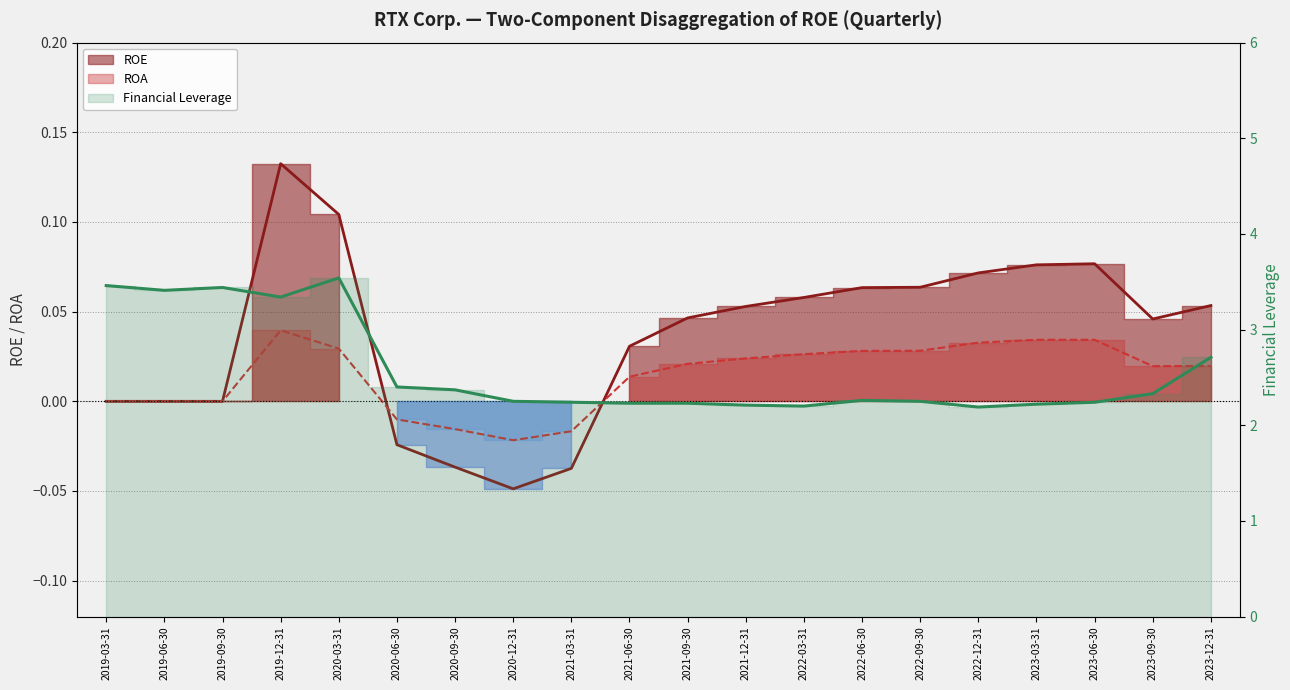

Reading left to right, list all the values displayed in this chart.

ROE: 2019-03-31=0.0	2019-06-30=0.0	2019-09-30=0.0	2019-12-31=0.1	2020-03-31=0.1	2020-06-30=-0.0	2020-09-30=-0.0	2020-12-31=-0.0	2021-03-31=-0.0	2021-06-30=0.0	2021-09-30=0.0	2021-12-31=0.1	2022-03-31=0.1	2022-06-30=0.1	2022-09-30=0.1	2022-12-31=0.1	2023-03-31=0.1	2023-06-30=0.1	2023-09-30=0.0	2023-12-31=0.1
ROA: 2019-03-31=0.0	2019-06-30=0.0	2019-09-30=0.0	2019-12-31=0.0	2020-03-31=0.0	2020-06-30=-0.0	2020-09-30=-0.0	2020-12-31=-0.0	2021-03-31=-0.0	2021-06-30=0.0	2021-09-30=0.0	2021-12-31=0.0	2022-03-31=0.0	2022-06-30=0.0	2022-09-30=0.0	2022-12-31=0.0	2023-03-31=0.0	2023-06-30=0.0	2023-09-30=0.0	2023-12-31=0.0
Financial Leverage: 2019-03-31=3.5	2019-06-30=3.4	2019-09-30=3.4	2019-12-31=3.3	2020-03-31=3.5	2020-06-30=2.4	2020-09-30=2.4	2020-12-31=2.2	2021-03-31=2.2	2021-06-30=2.2	2021-09-30=2.2	2021-12-31=2.2	2022-03-31=2.2	2022-06-30=2.3	2022-09-30=2.2	2022-12-31=2.2	2023-03-31=2.2	2023-06-30=2.2	2023-09-30=2.3	2023-12-31=2.7